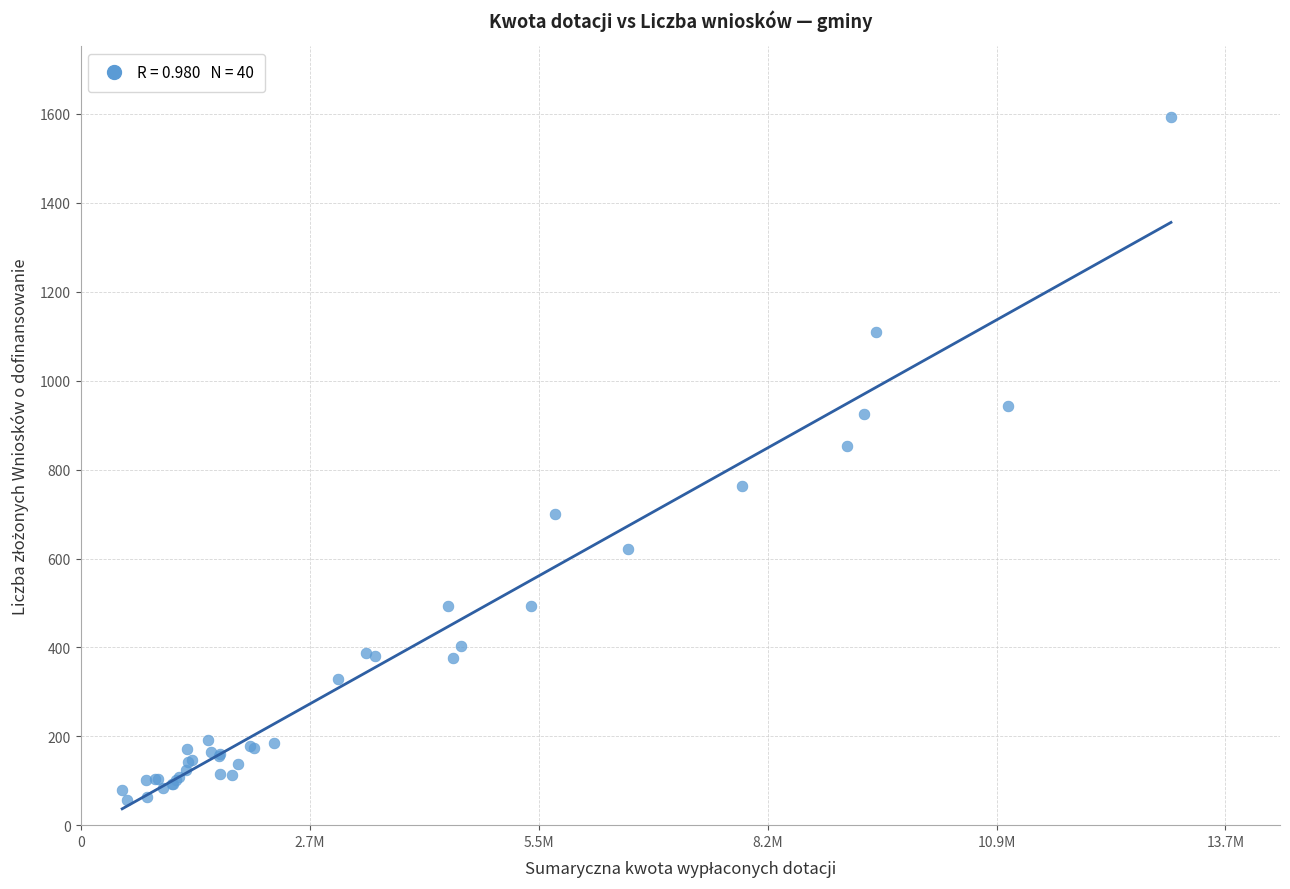

What Y value in the scatter plot is closest to 825?

854